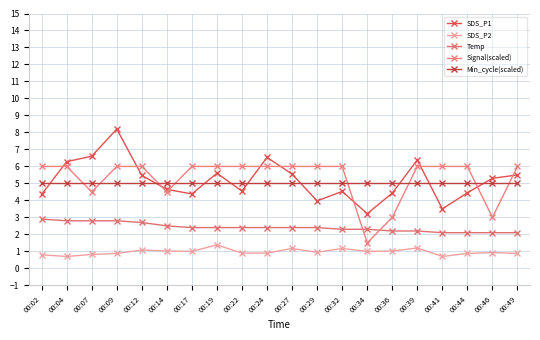

How many lines are shown in the chart?

5